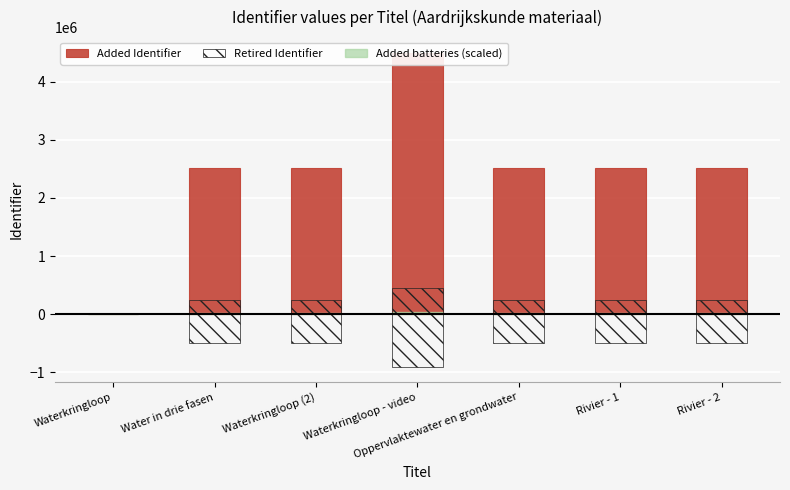

Rank the categories by Added Identifier value from lowest to highest.

Waterkringloop, Water in drie fasen, Waterkringloop (2), Oppervlaktewater en grondwater, Rivier - 1, Rivier - 2, Waterkringloop - video